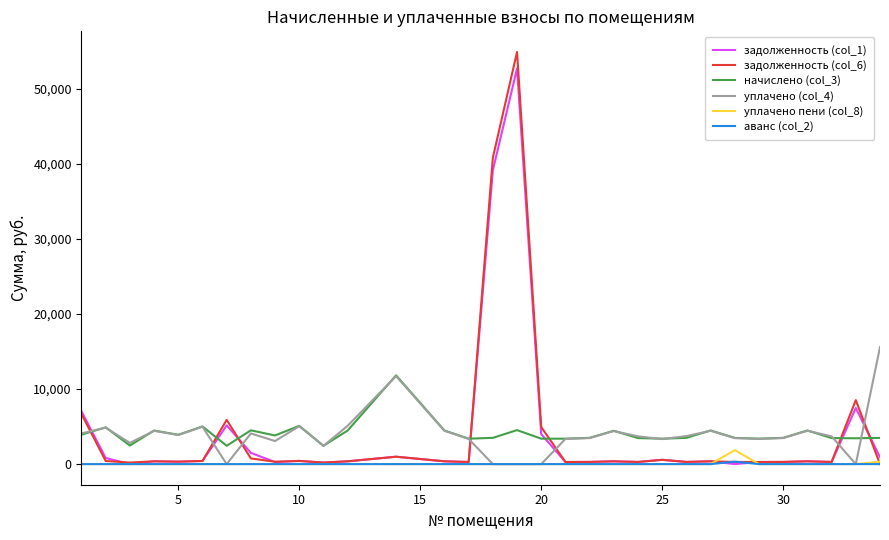

True or false: аванс (col_2) and начислено (col_3) intersect in this chart.

False